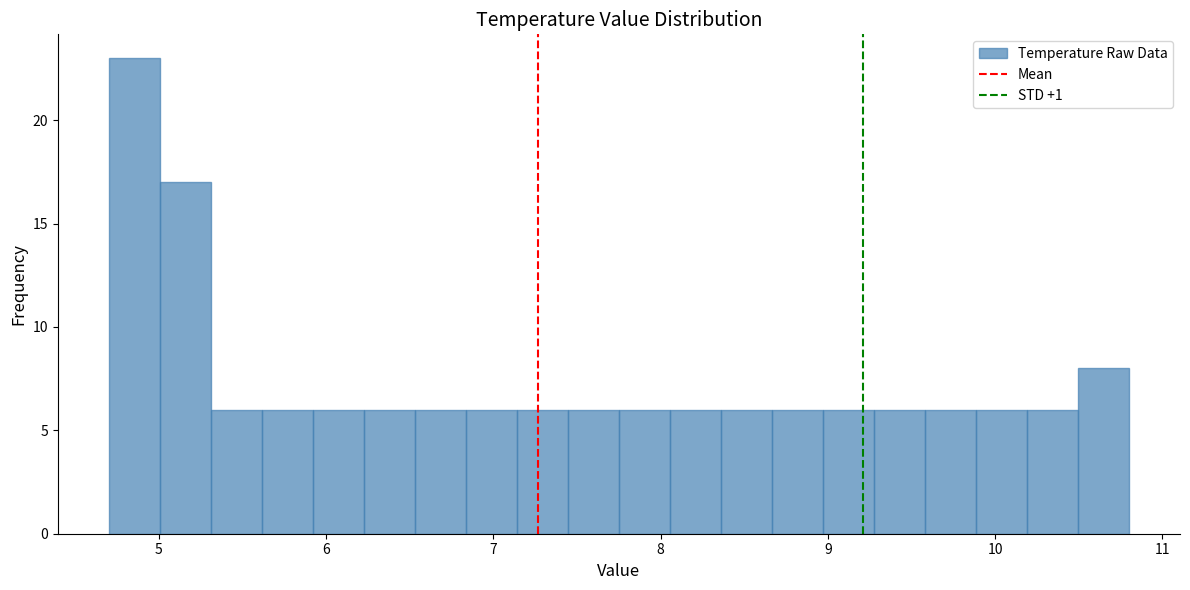

Read against the x-axis, roughly where is the centre of the tallest bar?

4.9